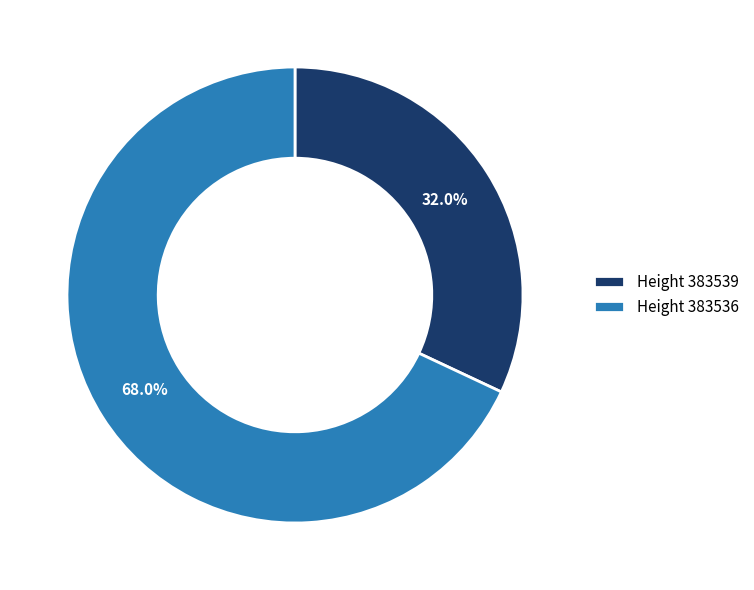

Rank the categories by value from lowest to highest.

Height 383539, Height 383536